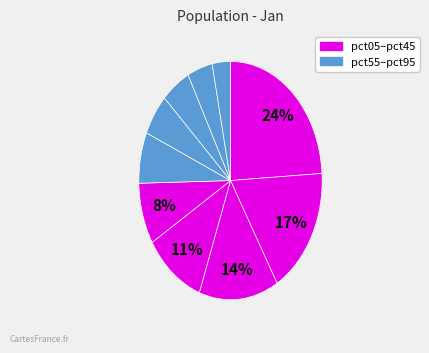

Which category has the biggest portion of the pie?

pct05